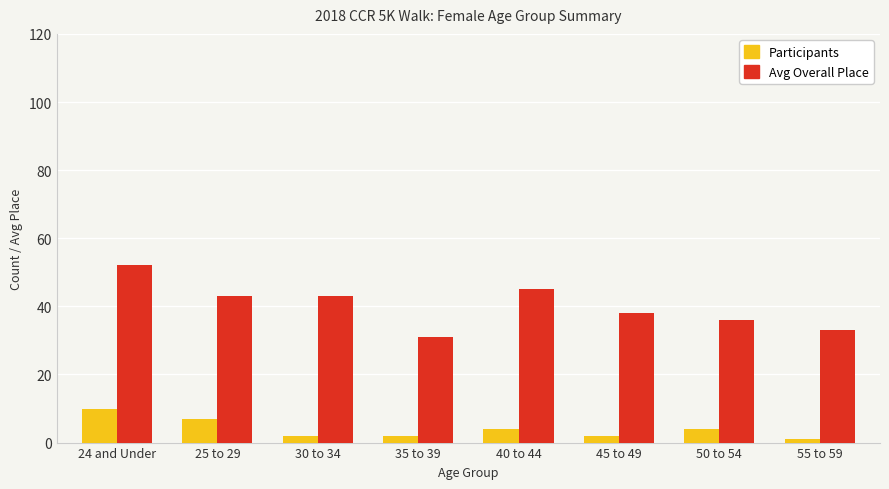

Count the Participants values in the range 2 to 7.

6